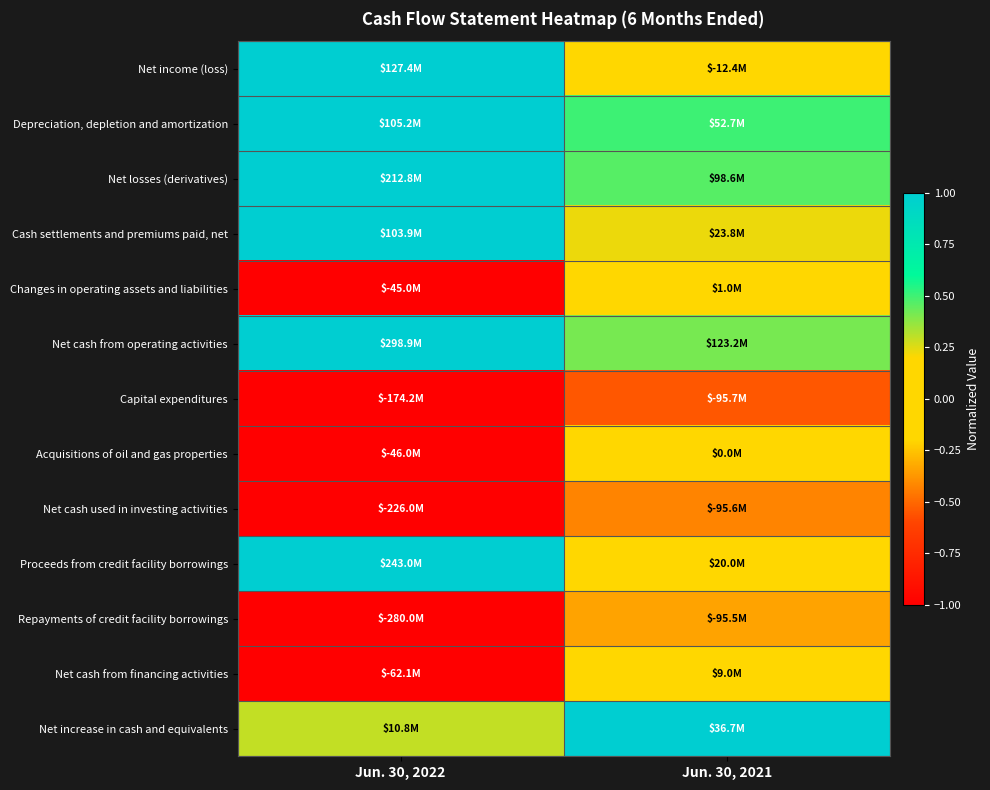

What is the maximum value shown in the chart?

1.0